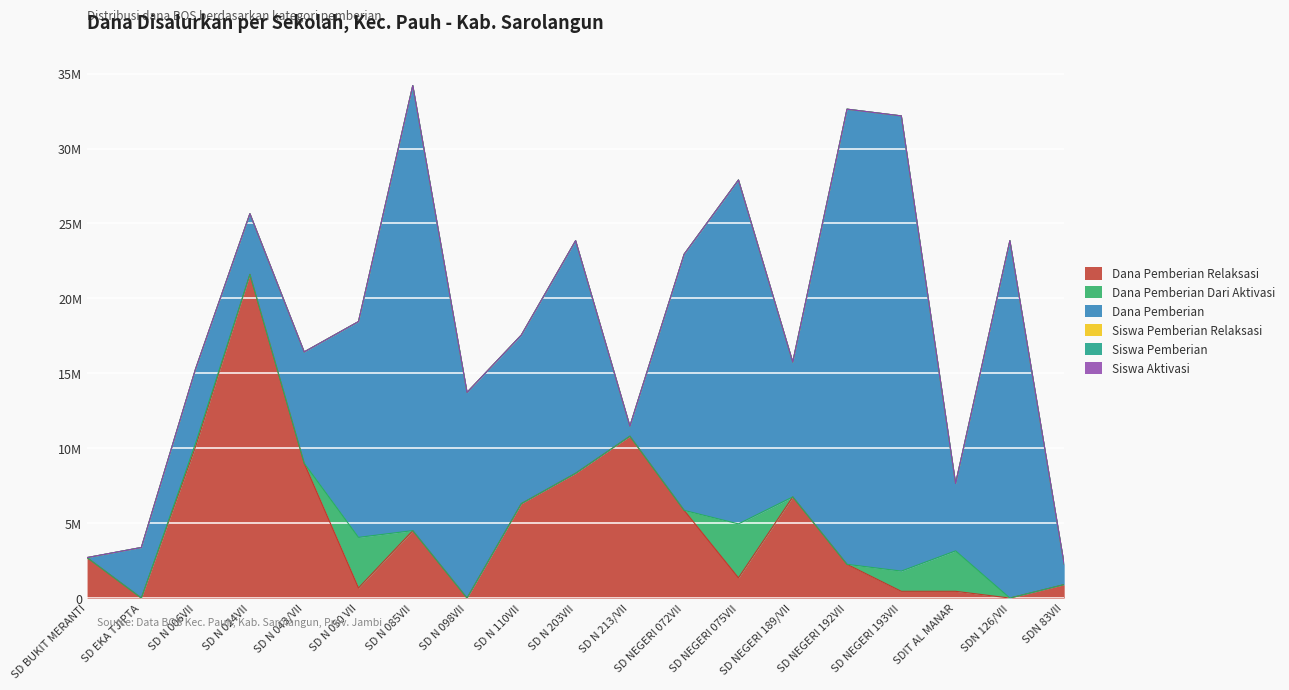

Read the Siswa Pemberian value at SD NEGERI 189/VII, to the nearest 10.

20